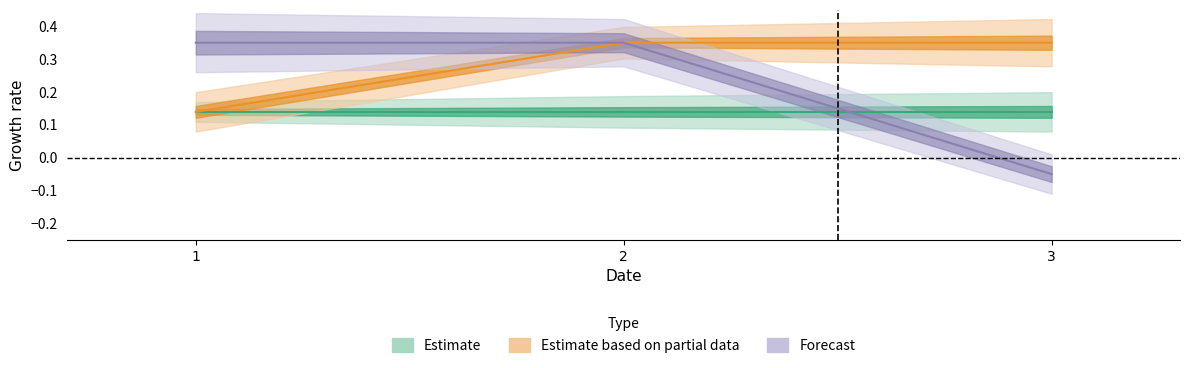

What is the value of the Estimate based on partial data point at the 3rd from the left?

0.4